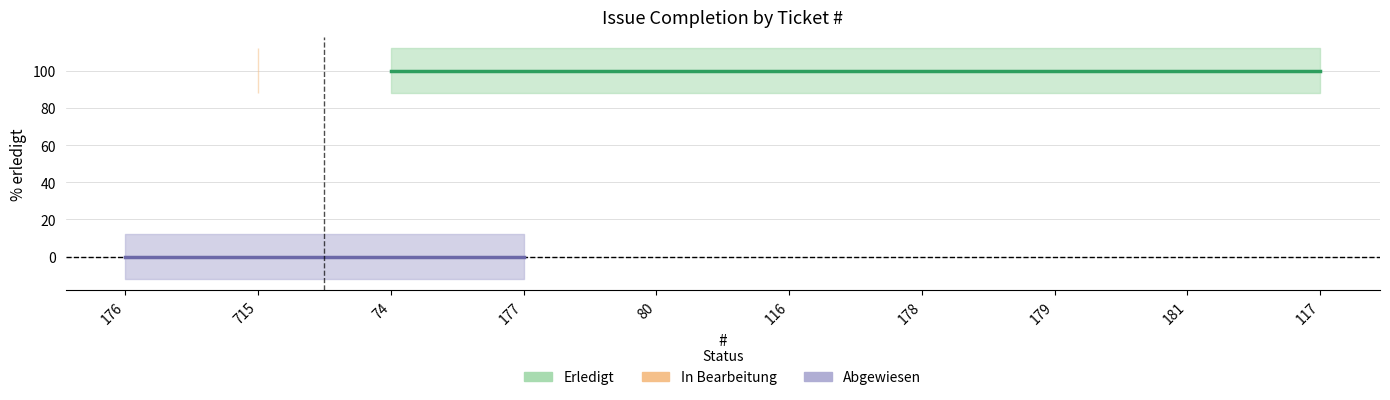

At which category does the chart reach its peak across all series?

715